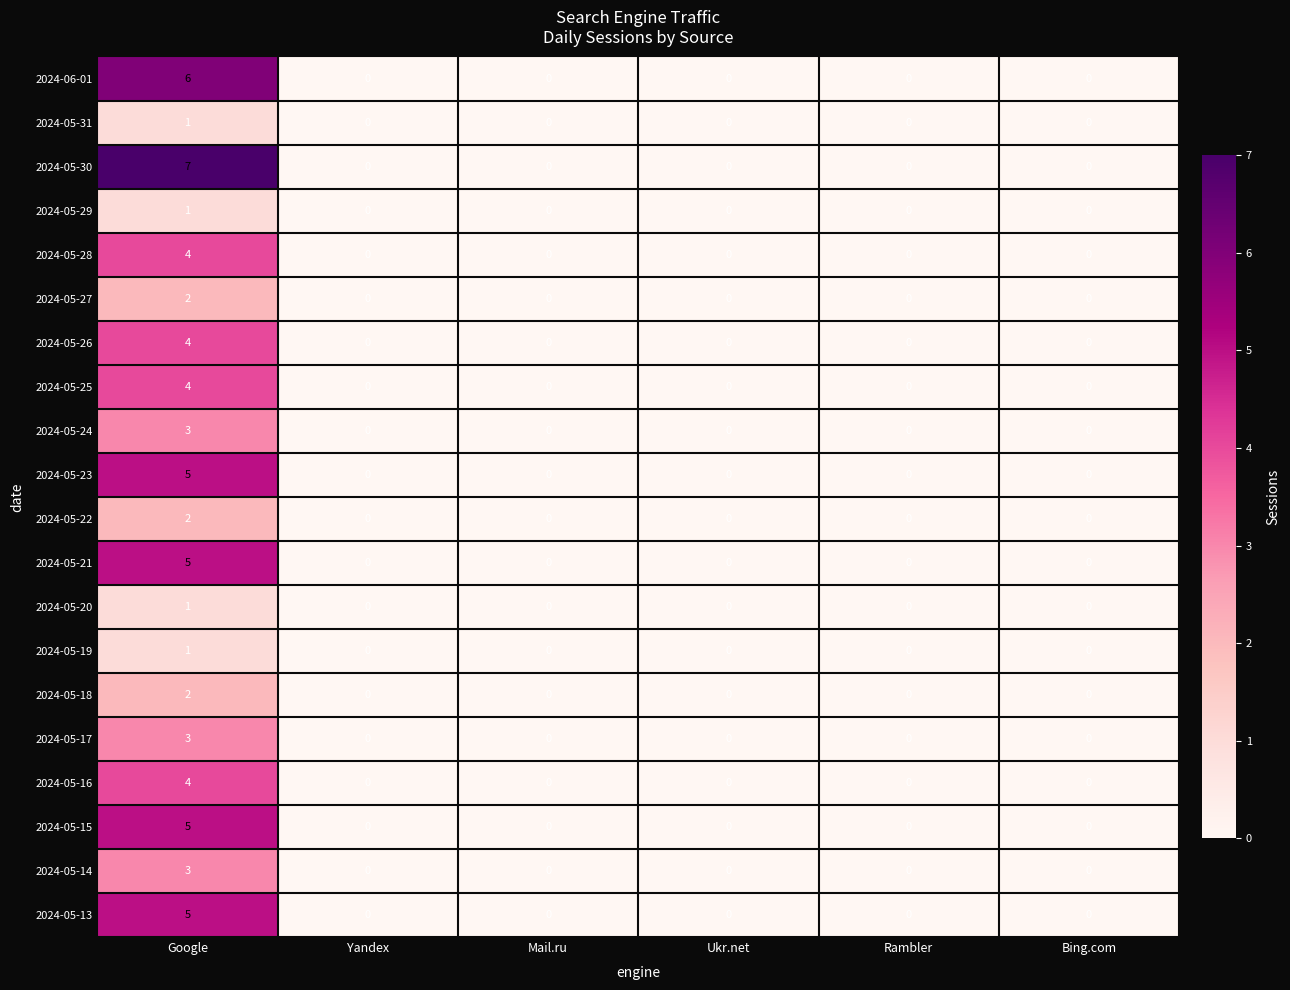

What is the difference between the maximum and minimum values in the 2024-05-21 series?

5